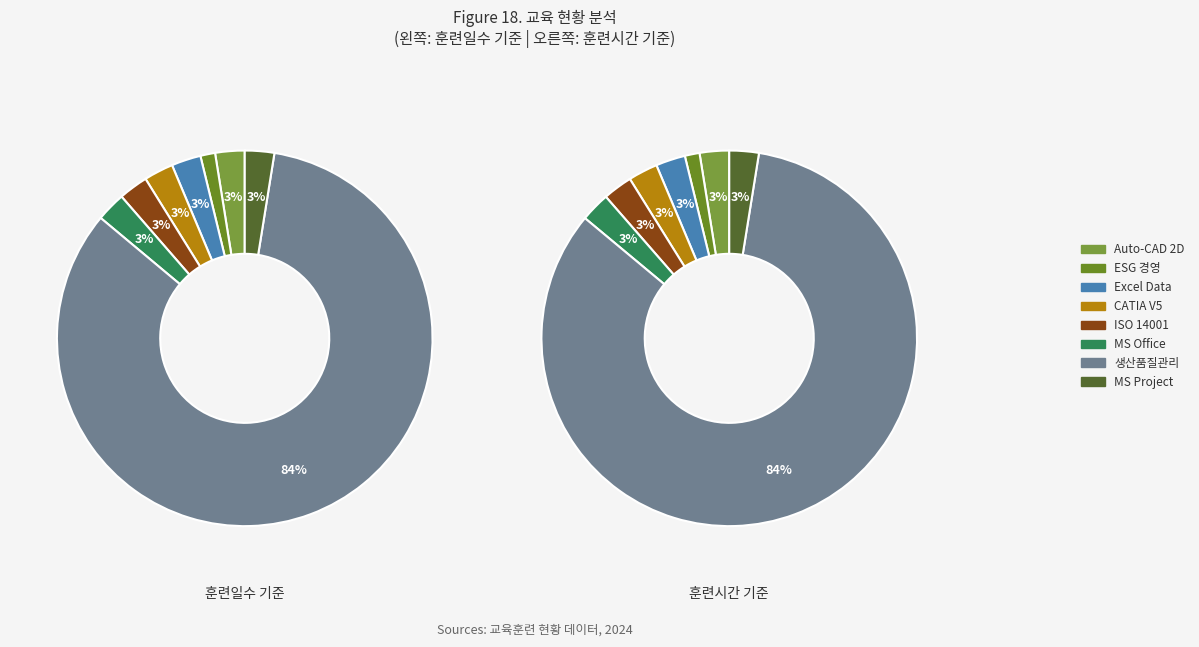

Is there any slice that represents more than half of the pie?

Yes